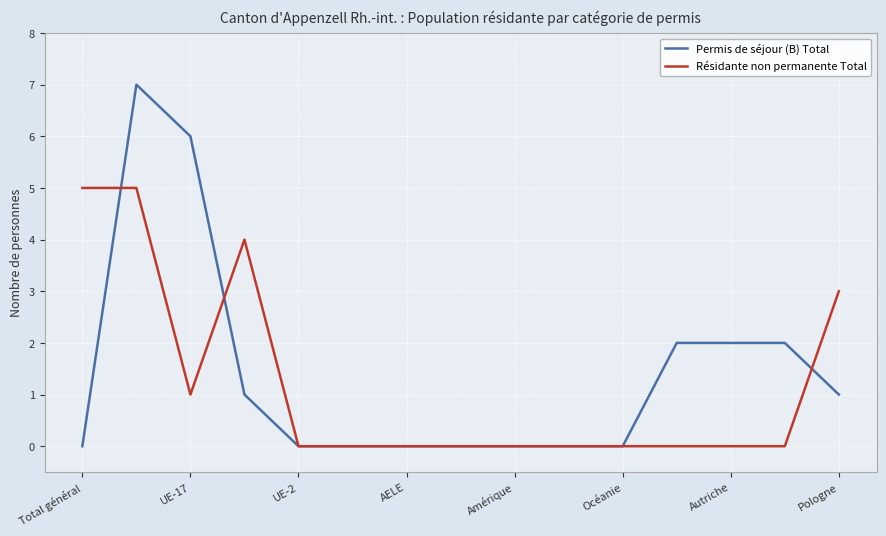

Which series has the widest spread of values?

Permis de séjour (B) Total